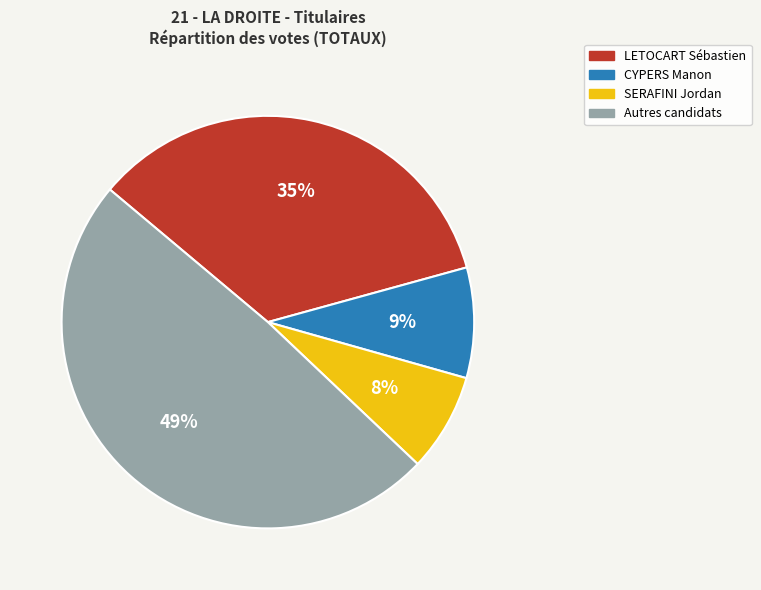

Is there a majority slice in this chart?

No